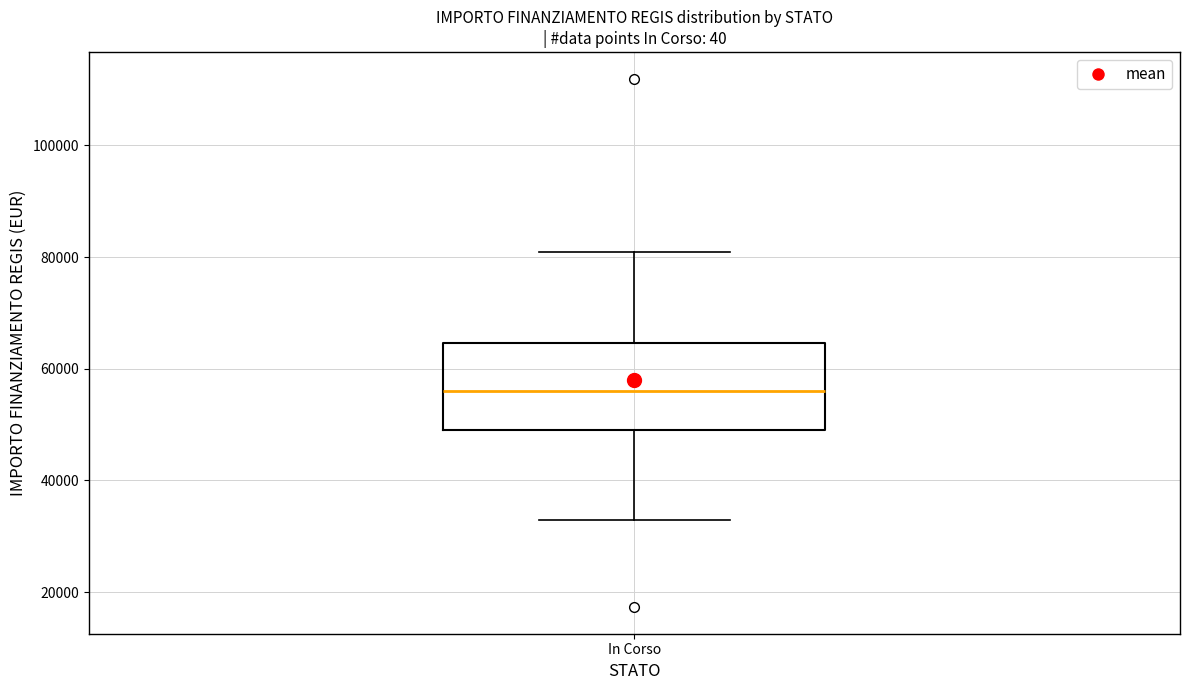

Where is the lower edge of the box for In Corso on the y-axis? The values are not printed on the chart, so give them approximately, as read against the axis.

50000